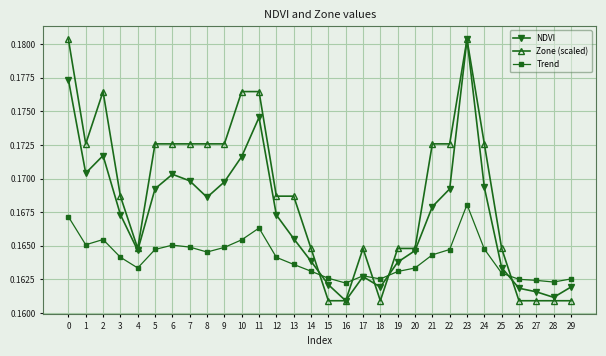

True or false: NDVI has more than 0 interior local peaks.

True